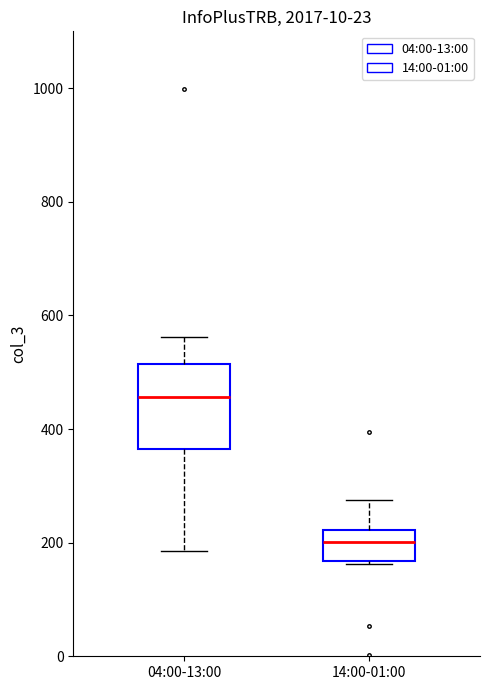

Reading left to right, transcribe this box plot: for each box, give where its median line is, the range the box spans, and where its two whiskers end, as read against the y-axis. The values are not printed on the chart, so give them approximately, as read against the axis.

04:00-13:00: median 460, box 360 to 520, whiskers 180 to 560
14:00-01:00: median 200, box 160 to 220, whiskers 160 to 280